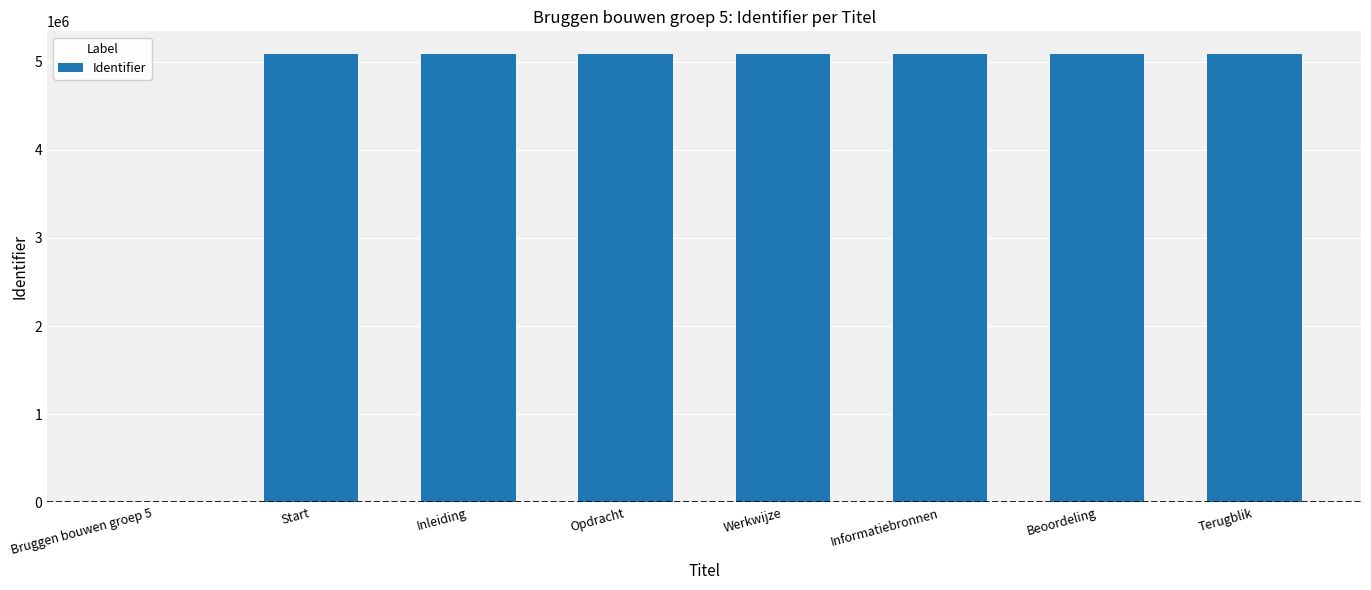

What is the sum of the values at Beoordeling and Terugblik?

10175681